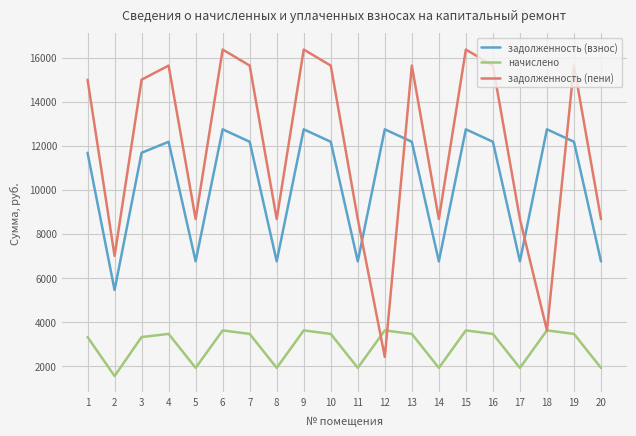

What is the greatest value displayed?

16361.8